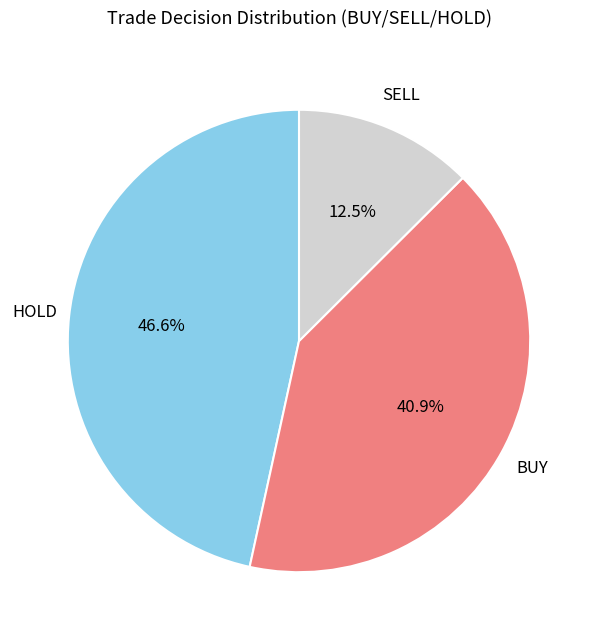

Is there any slice that represents more than half of the pie?

No